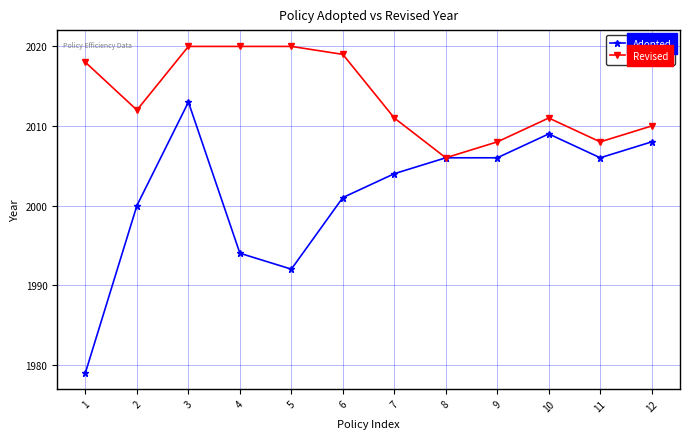

What is the sum of the Adopted values at 10 and 2?

4009